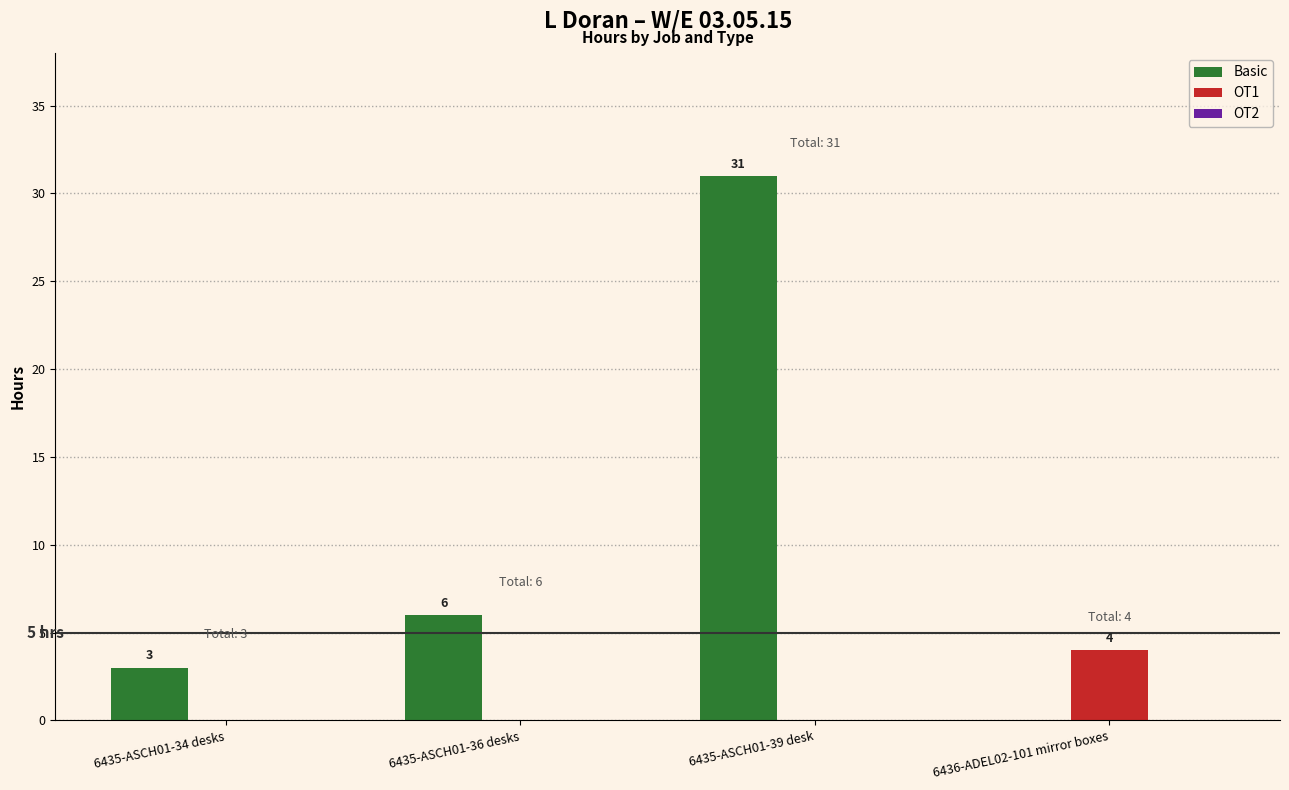

How many OT1 values are between 0 and 4?

4